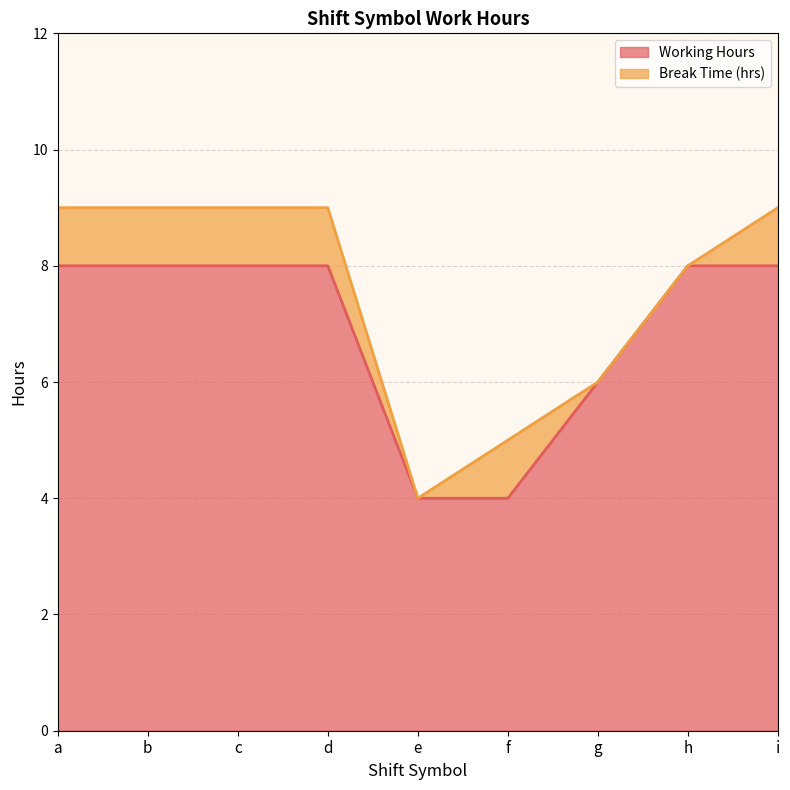

Rank the categories by value from highest to lowest.

b, d, h, i, a, c, g, f, e